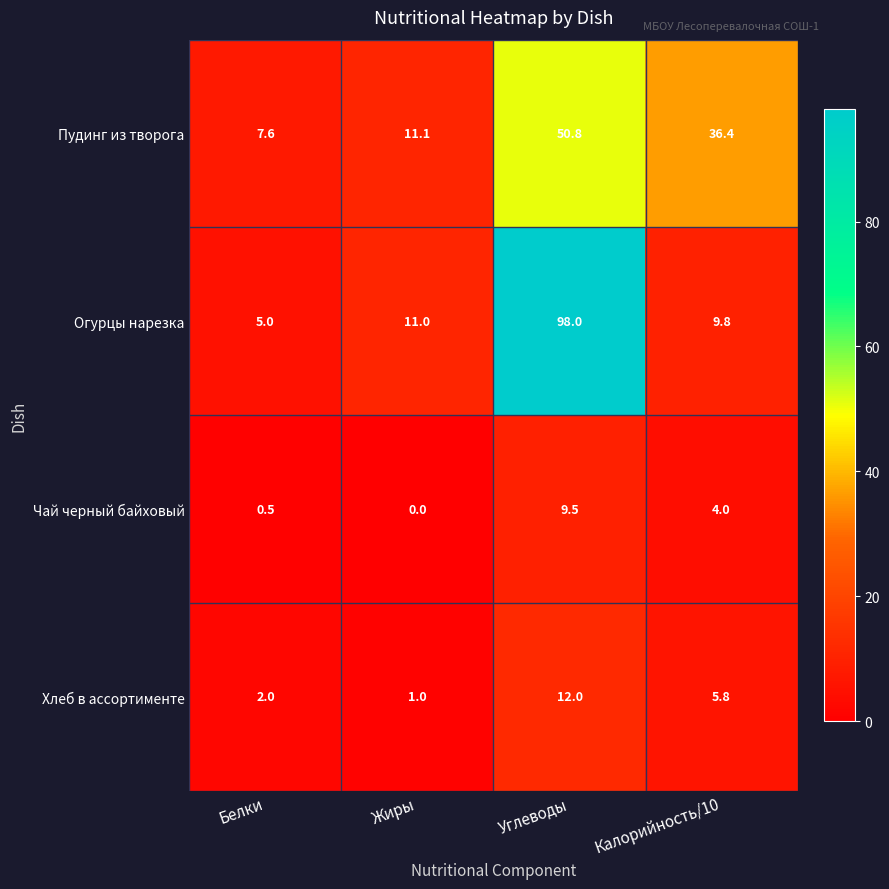

How many distinct data groups are displayed?

4